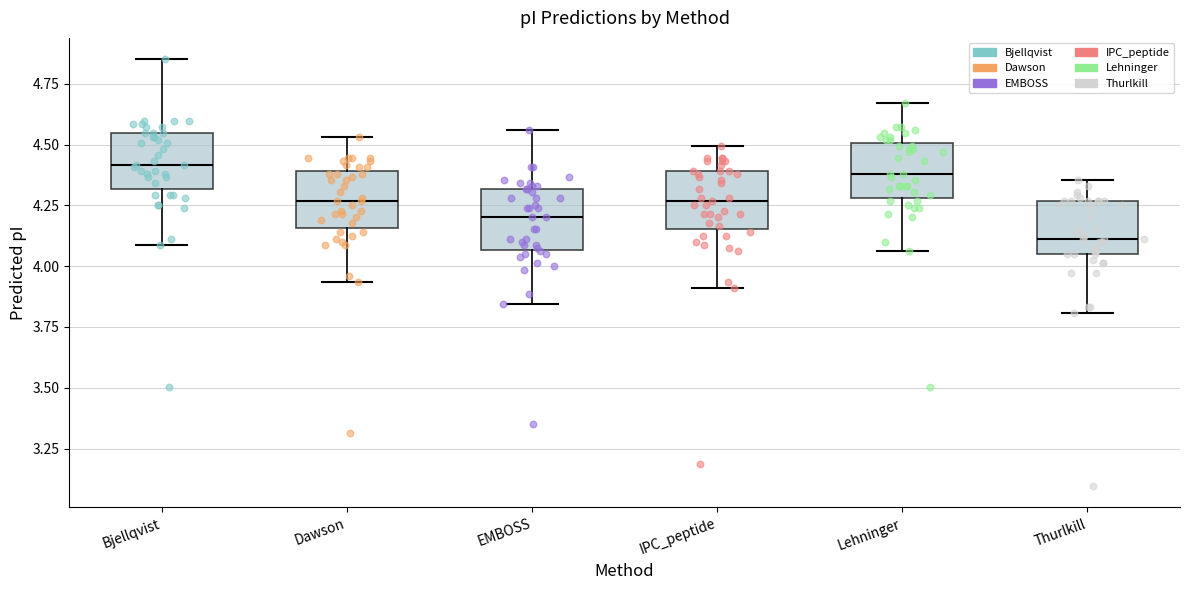

Reading left to right, transcribe this box plot: for each box, give where its median line is, the range the box spans, and where its two whiskers end, as read against the y-axis. The values are not printed on the chart, so give them approximately, as read against the axis.

Bjellqvist: median 4.40, box 4.30 to 4.55, whiskers 4.10 to 4.85
Dawson: median 4.25, box 4.15 to 4.40, whiskers 3.95 to 4.55
EMBOSS: median 4.20, box 4.05 to 4.30, whiskers 3.85 to 4.55
IPC_peptide: median 4.25, box 4.15 to 4.40, whiskers 3.90 to 4.50
Lehninger: median 4.40, box 4.30 to 4.50, whiskers 4.05 to 4.65
Thurlkill: median 4.10, box 4.05 to 4.25, whiskers 3.80 to 4.35